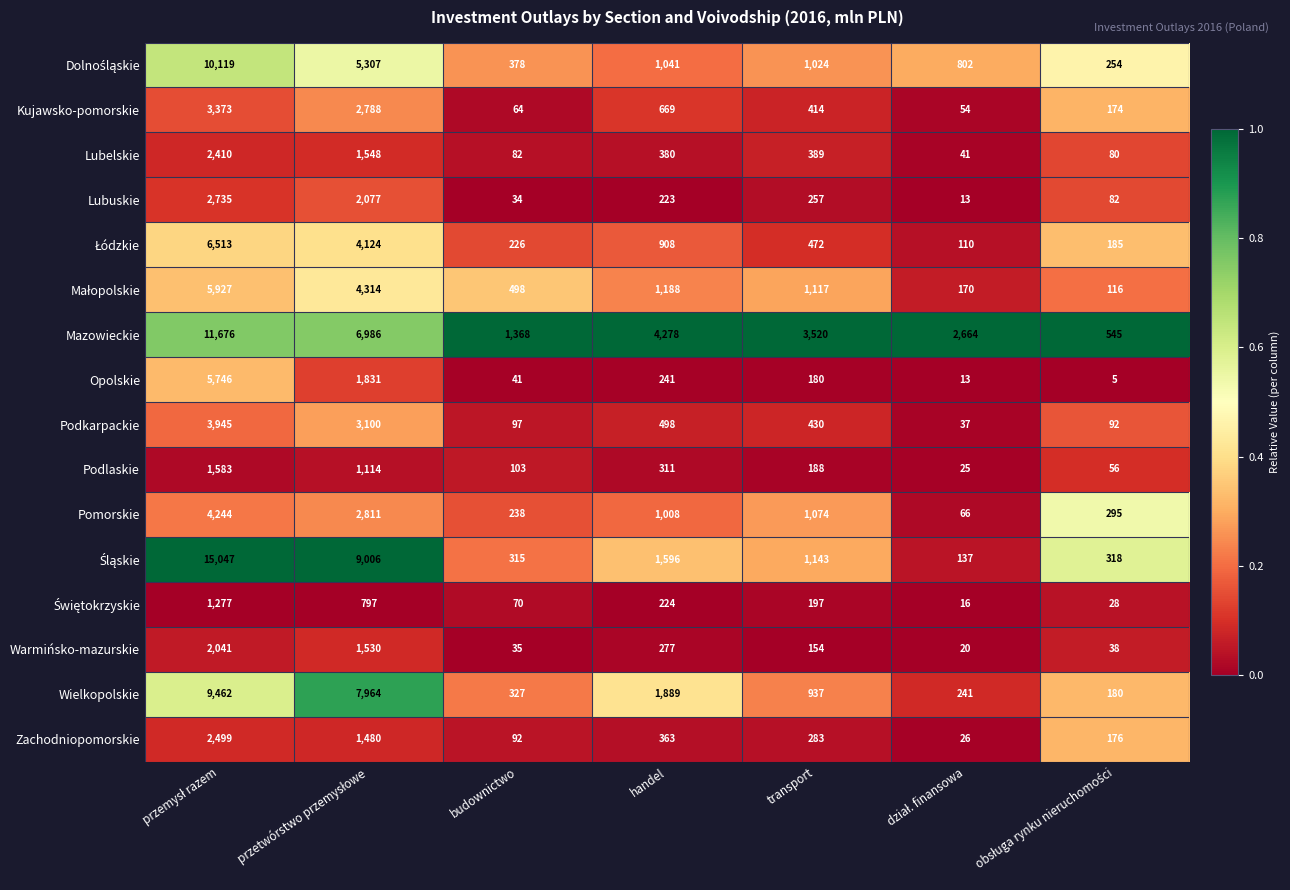

What is the smallest value displayed?

5